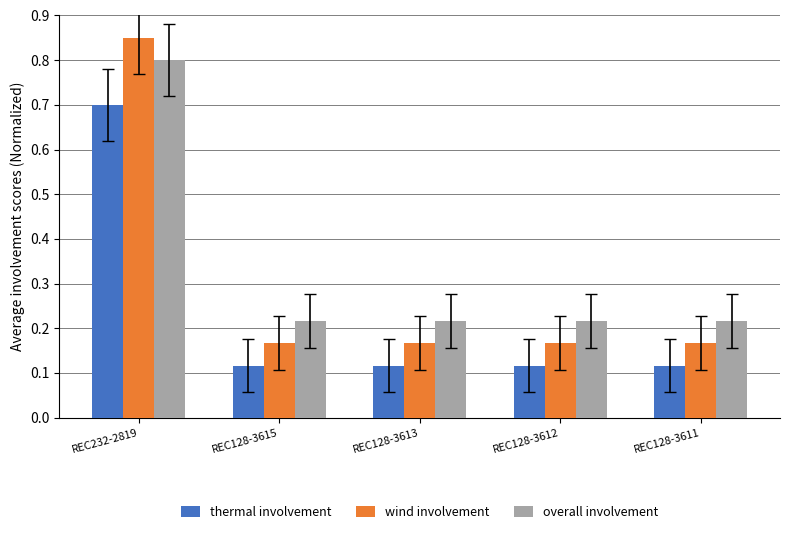

What is the label of the 4th bar from the right?

REC128-3615